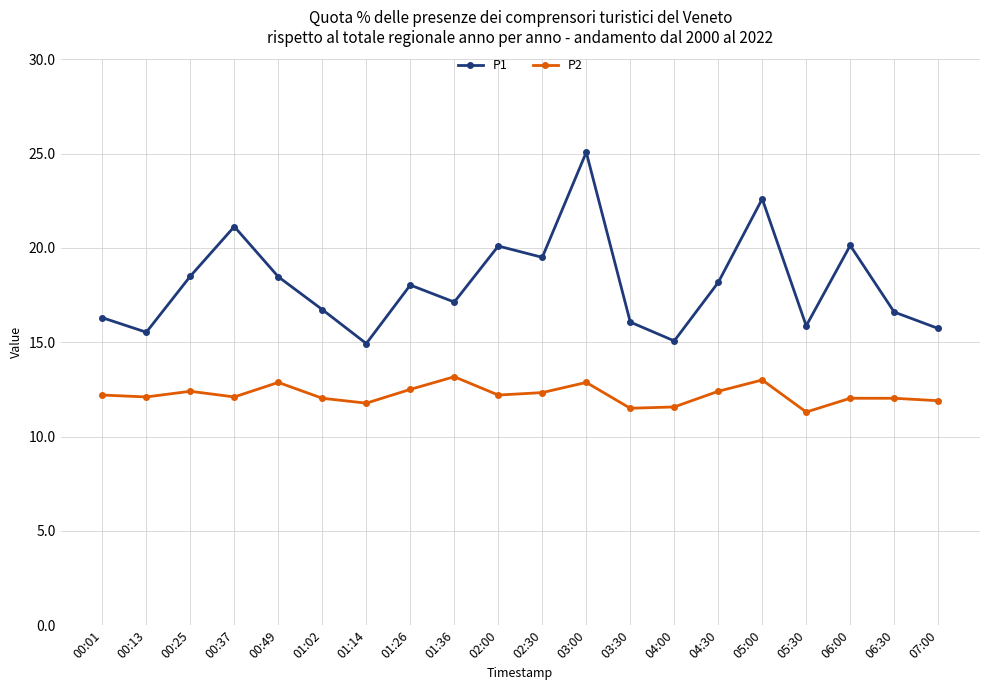

True or false: P1 and P2 intersect in this chart.

False